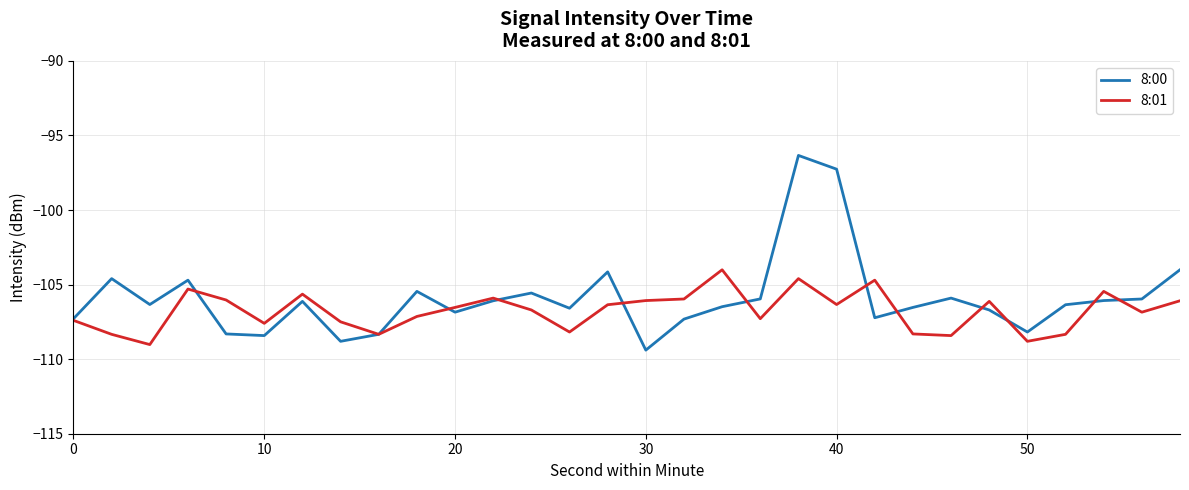

What is the maximum value shown in the chart?

-96.3